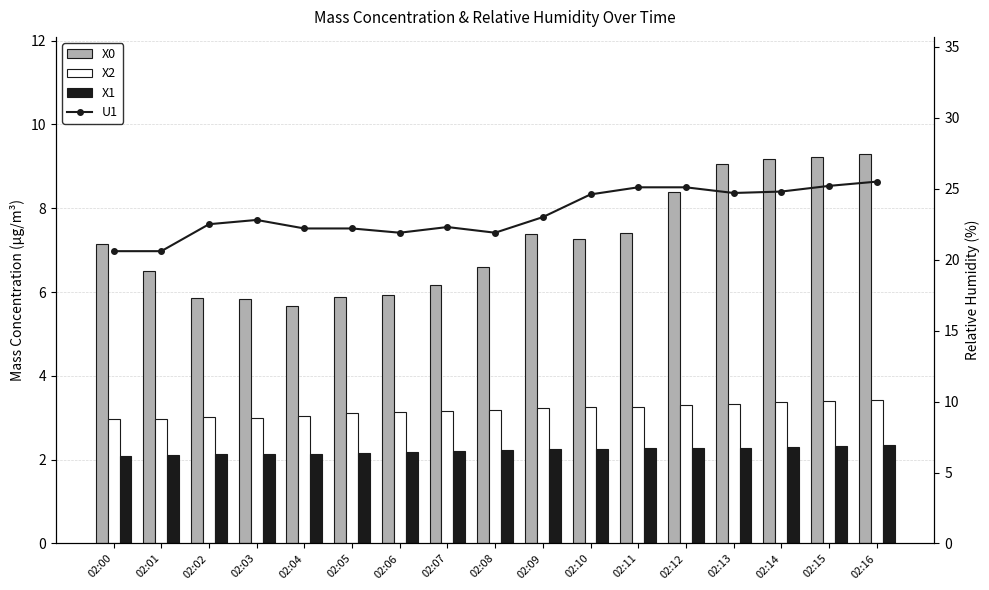

Does the chart contain stacked bars?

No